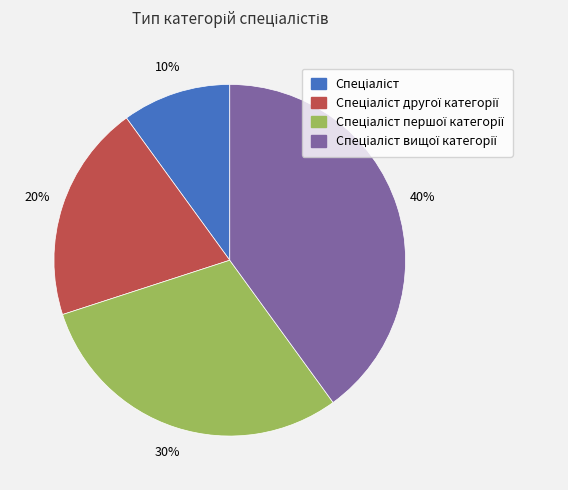

To the nearest percent, what is the difference between the largest and smallest slice percentages?

30%